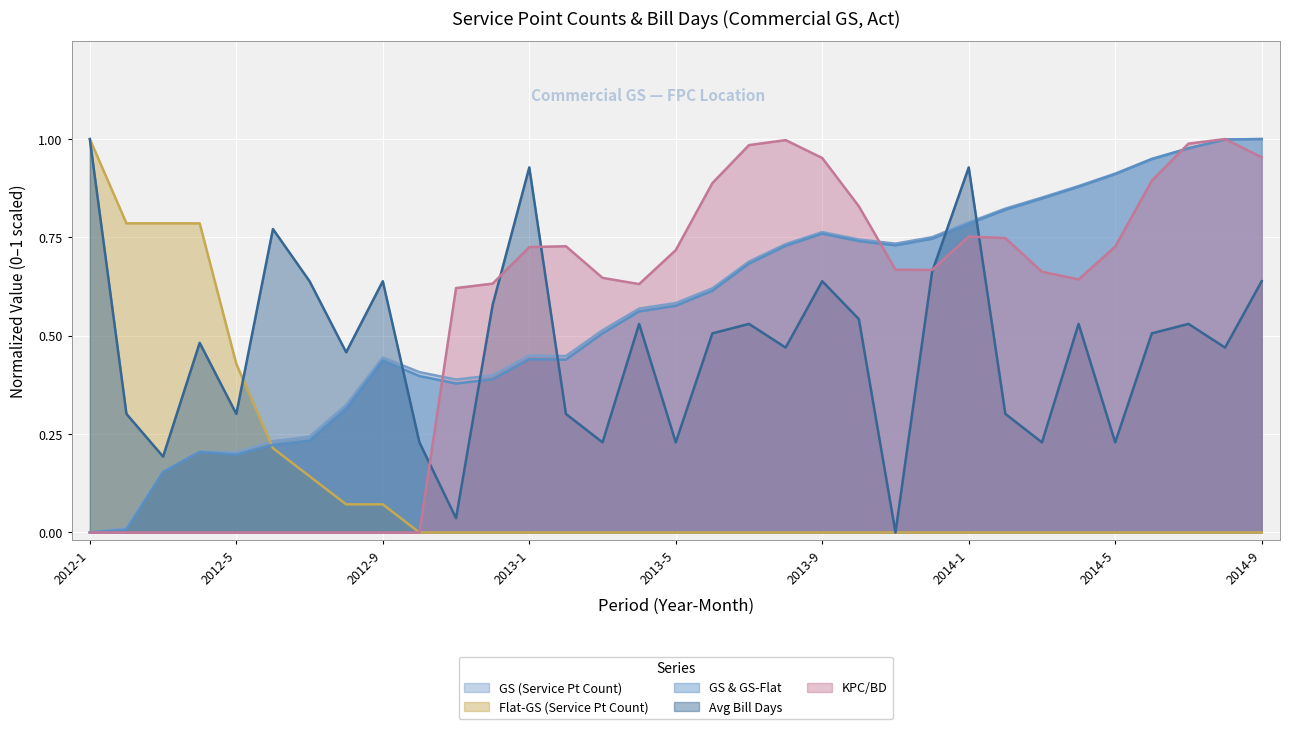

Which series has the widest spread of values?

GS (Service Pt Count)